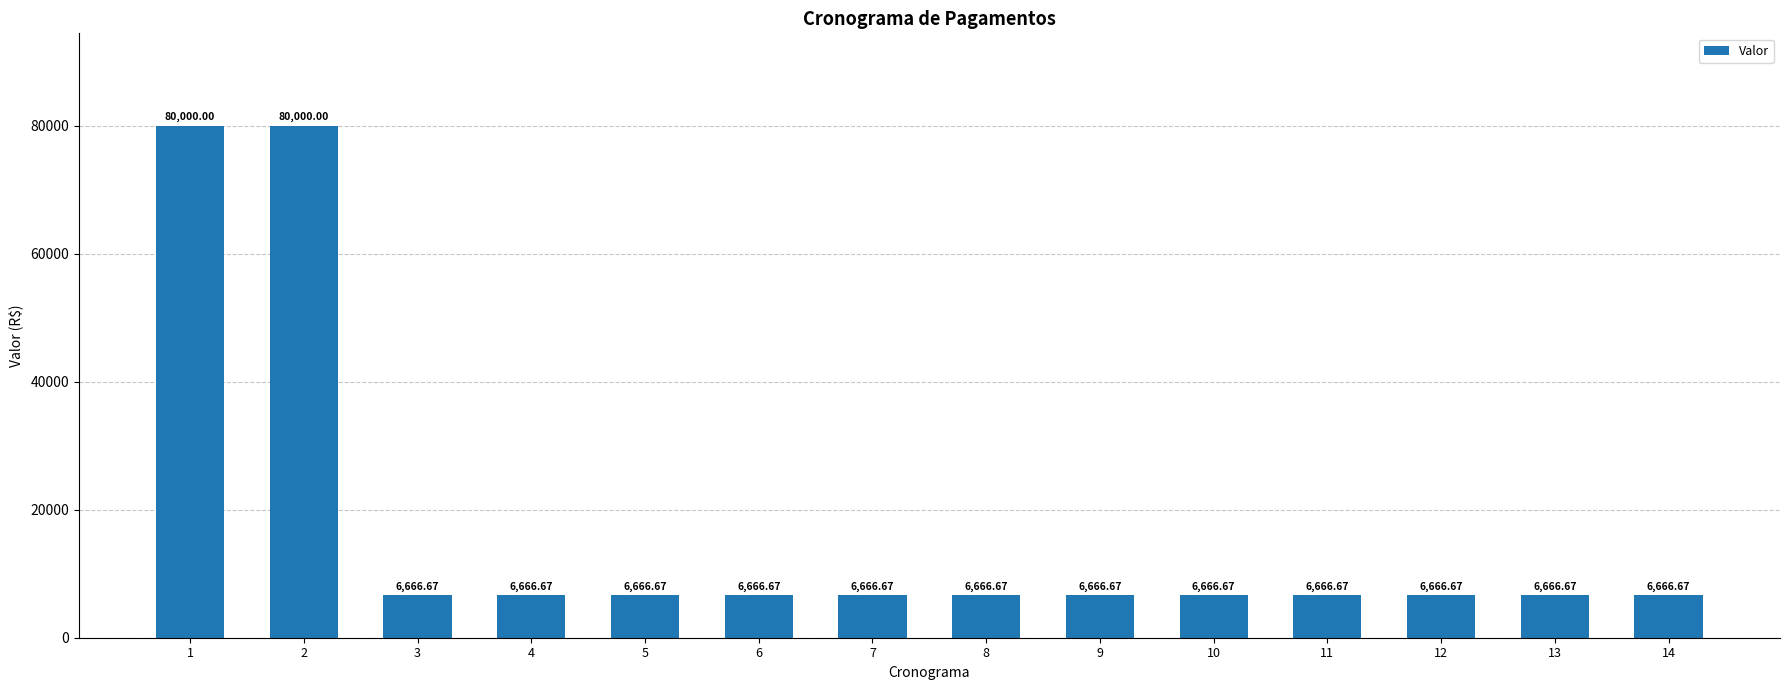

What is the average value?

17142.9